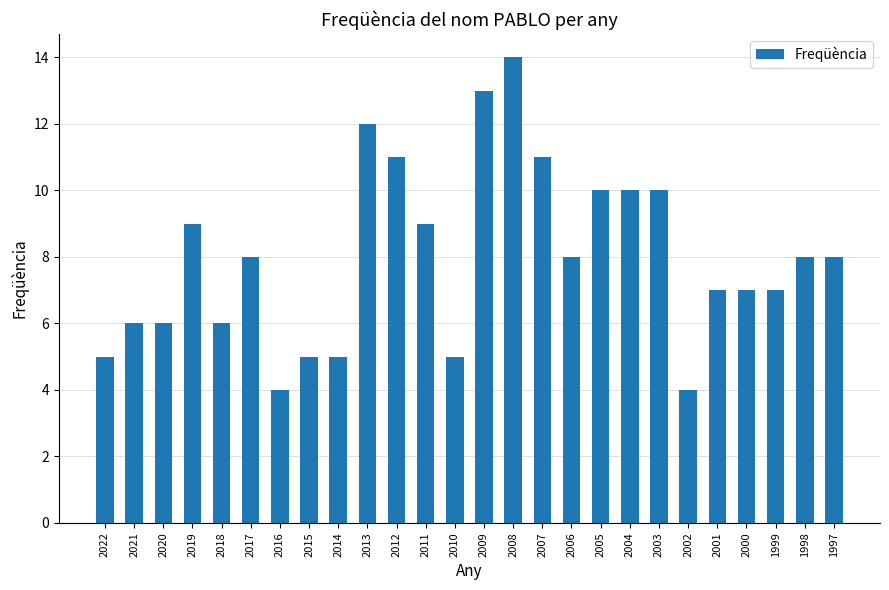

The chart shows a value of 11 at 2007. True or false?

True